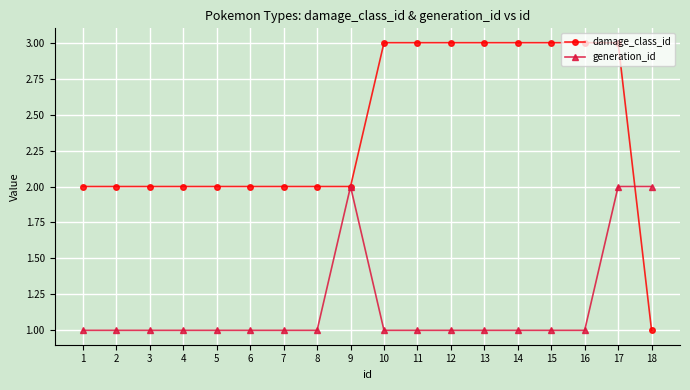

How many damage_class_id values are between 2 and 3?

17